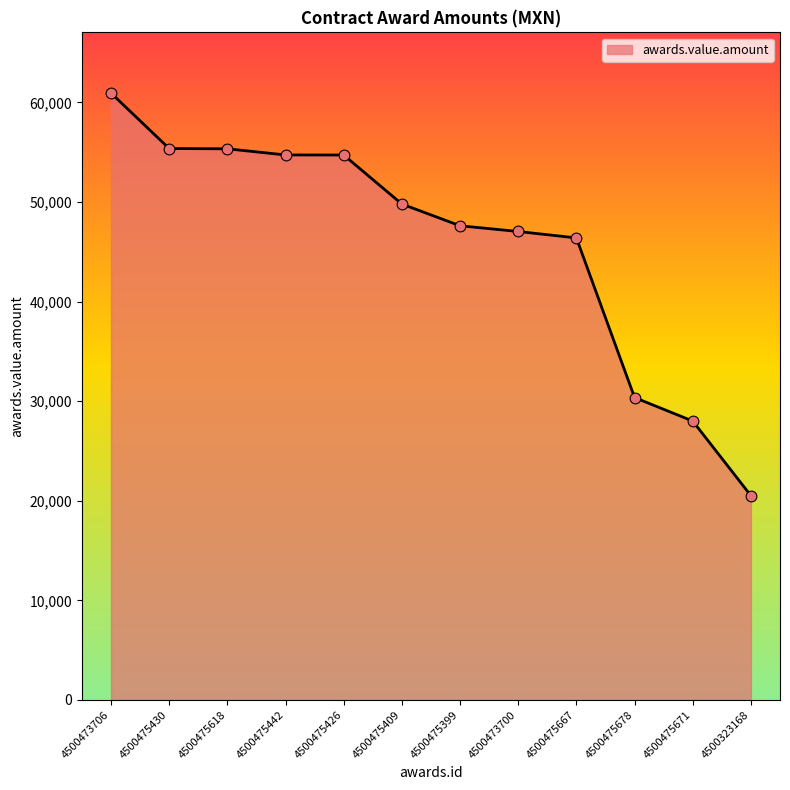

What is the change in value from 4500473706 to 4500475430?

-5570.6